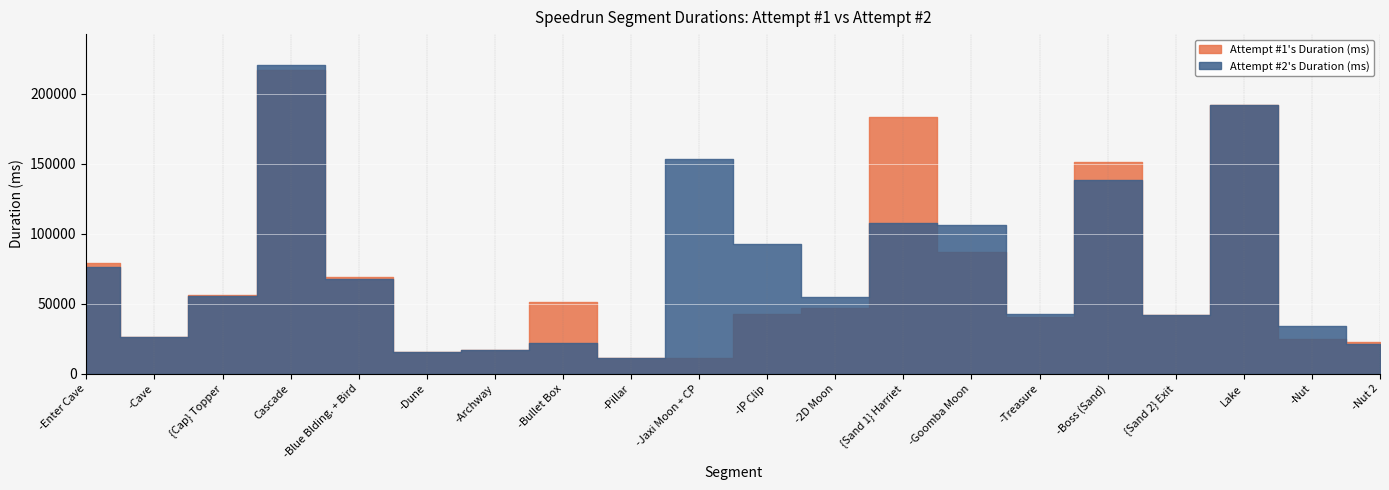

Is this an area chart (filled region under the line)?

No